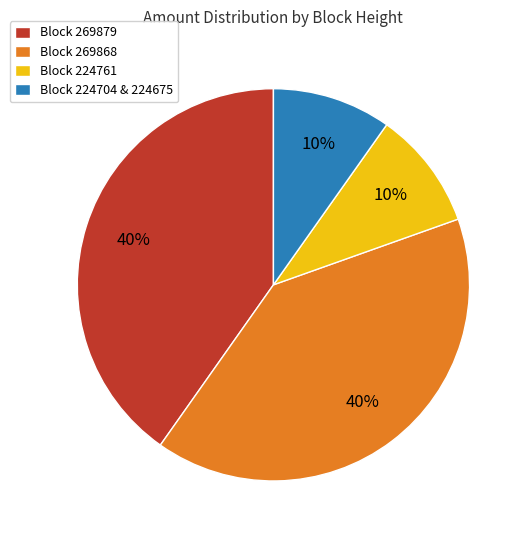

Between Block 224704 & 224675 and Block 269868, which is larger?

Block 269868